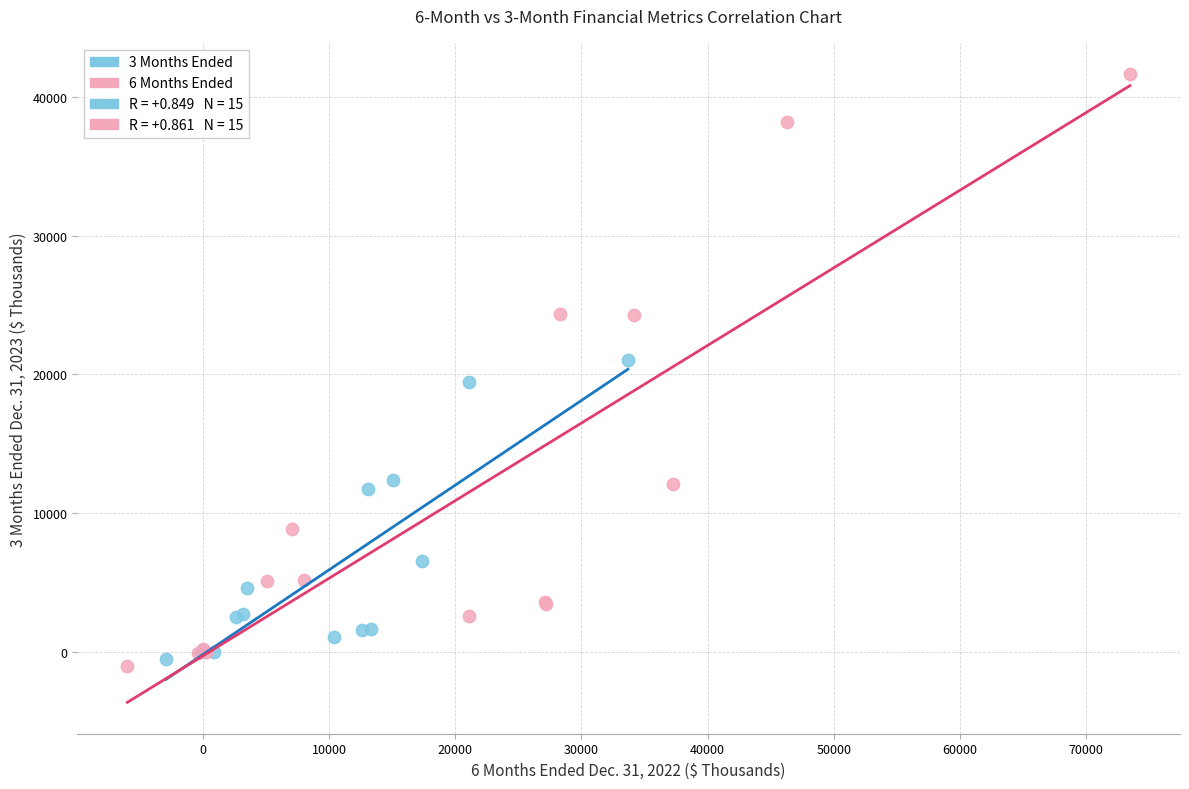

Which series reaches the maximum Y coordinate?

6 Months Ended